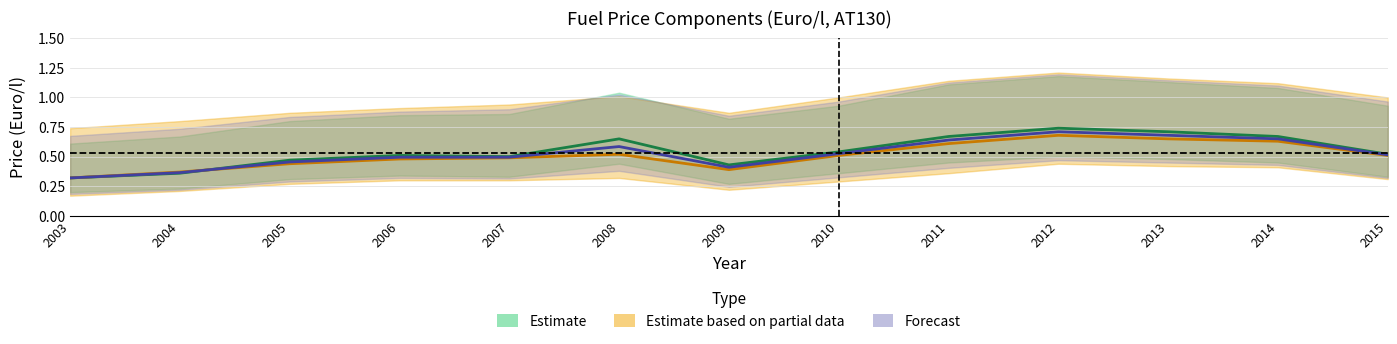

List the labels in order of GASOLINE_NET_PRICE value, smallest first.

2003, 2004, 2009, 2005, 2006, 2007, 2010, 2015, 2008, 2011, 2014, 2013, 2012